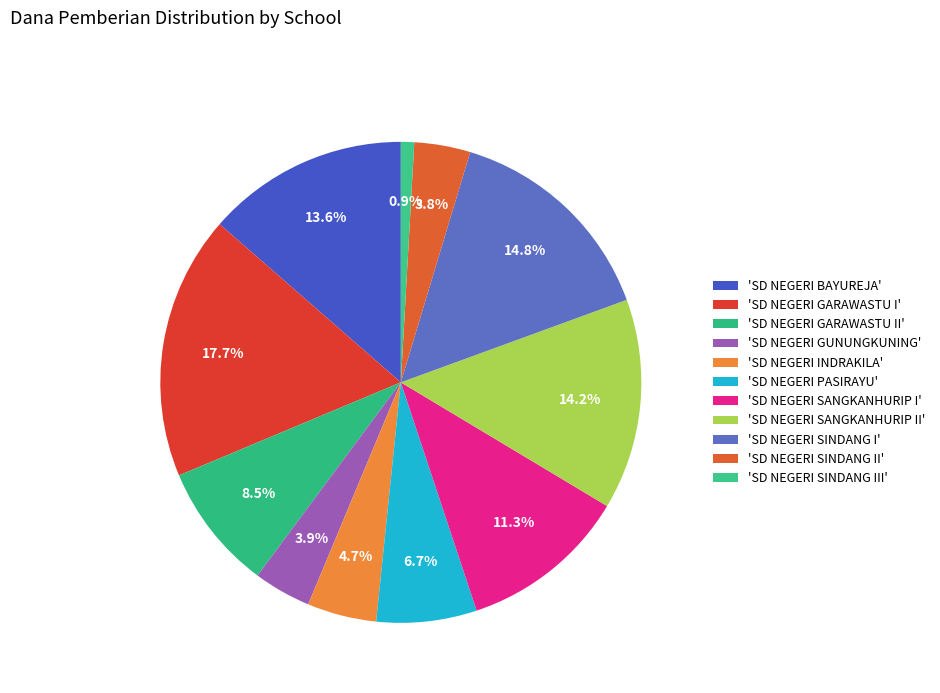

Count the number of slices in the pie.

11